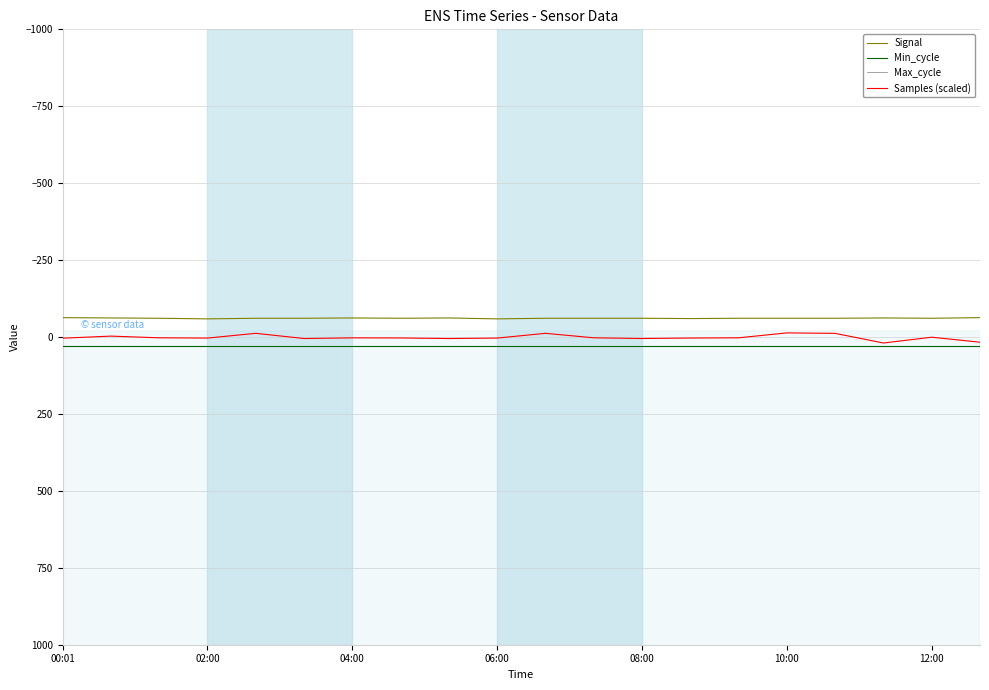

What position from the left is 17?

18